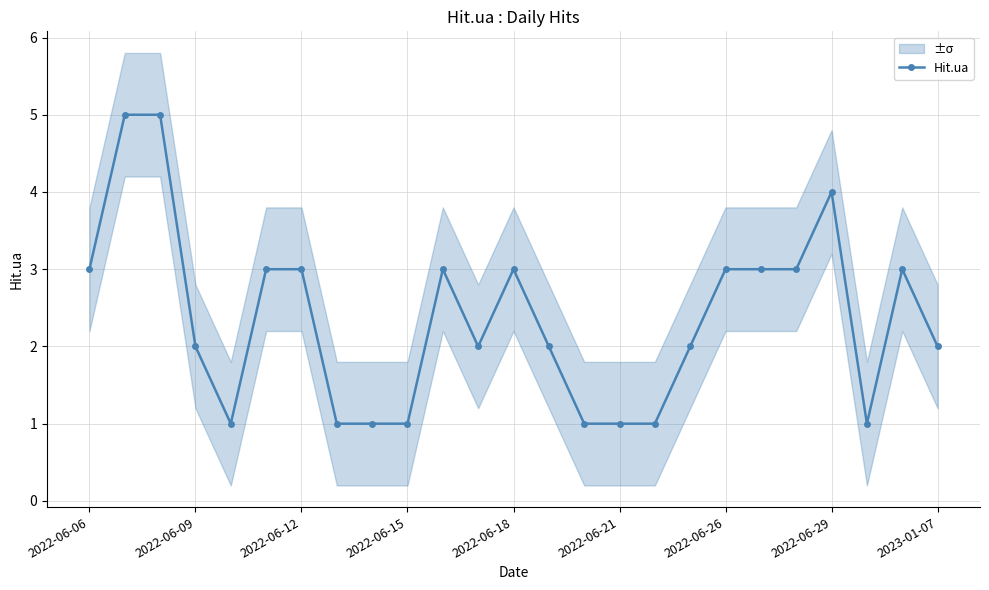

Is it true that Hit.ua equals 4 at 2022-06-29?

True